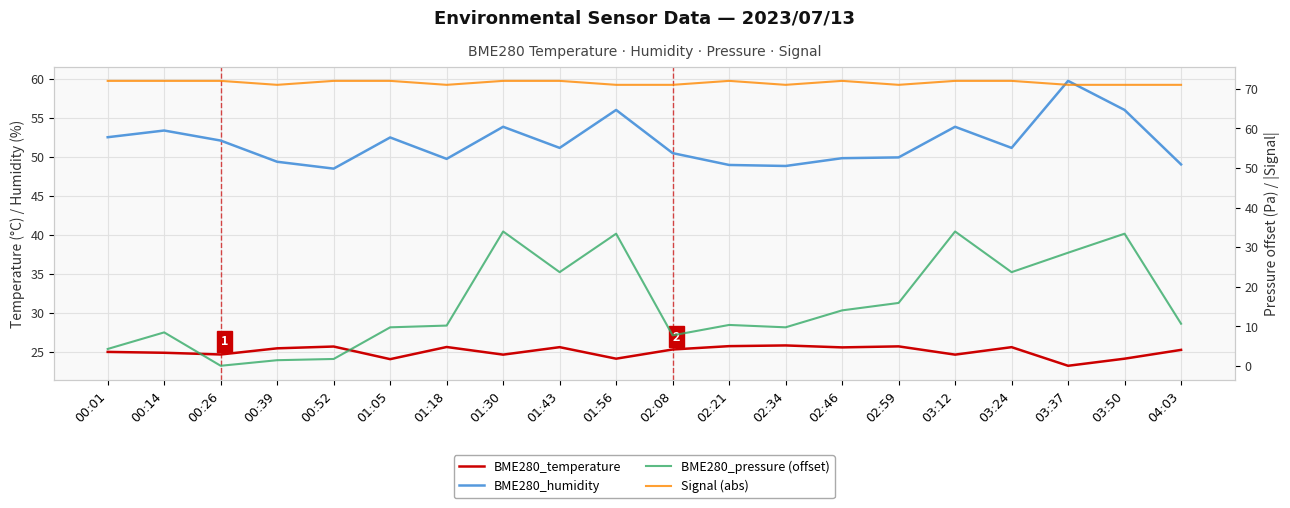

Where is the first local minimum for BME280_pressure (offset)?

00:26